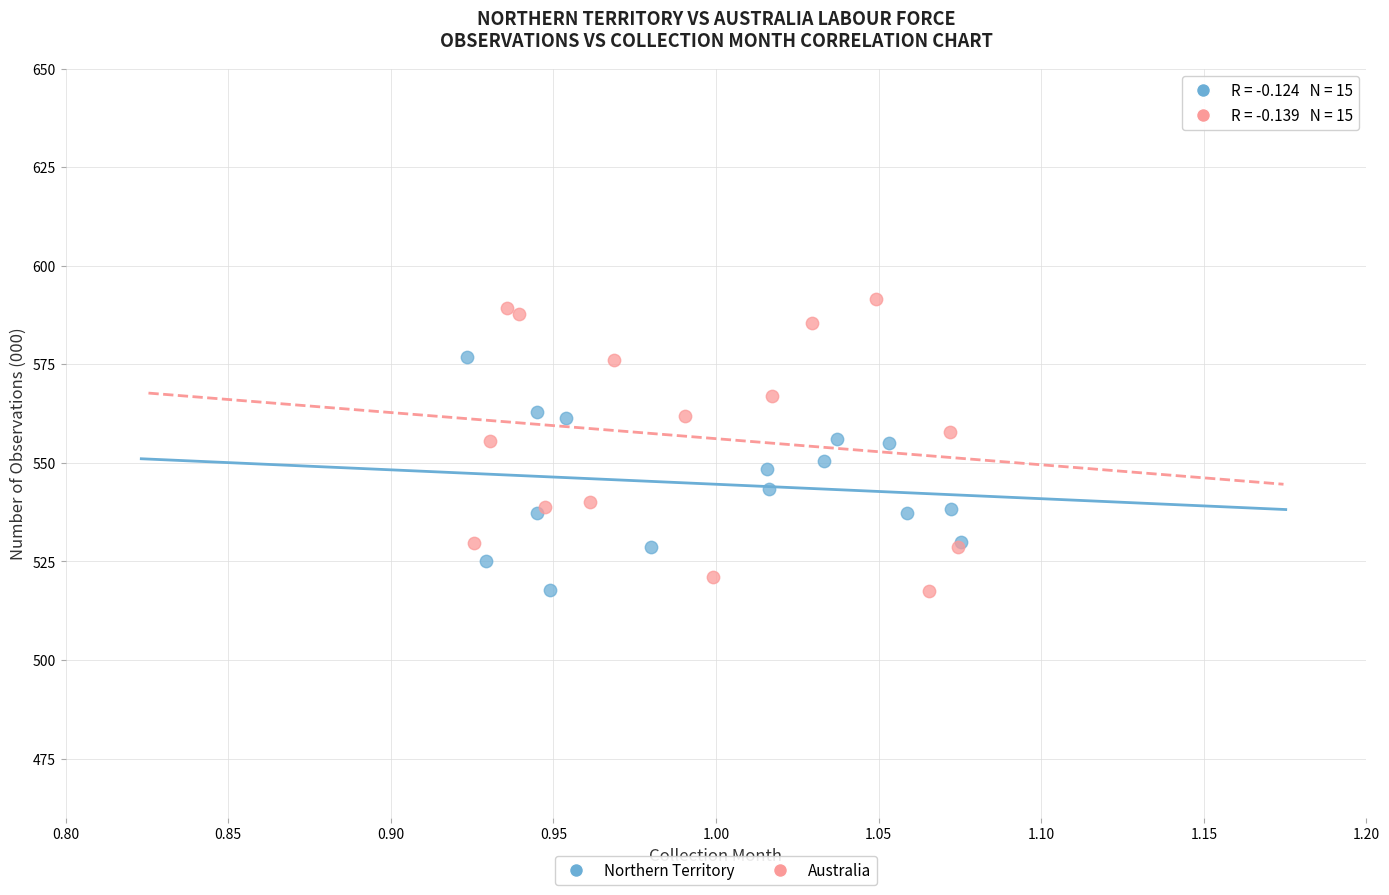

What are all the series names shown in the legend?

Northern Territory, Australia